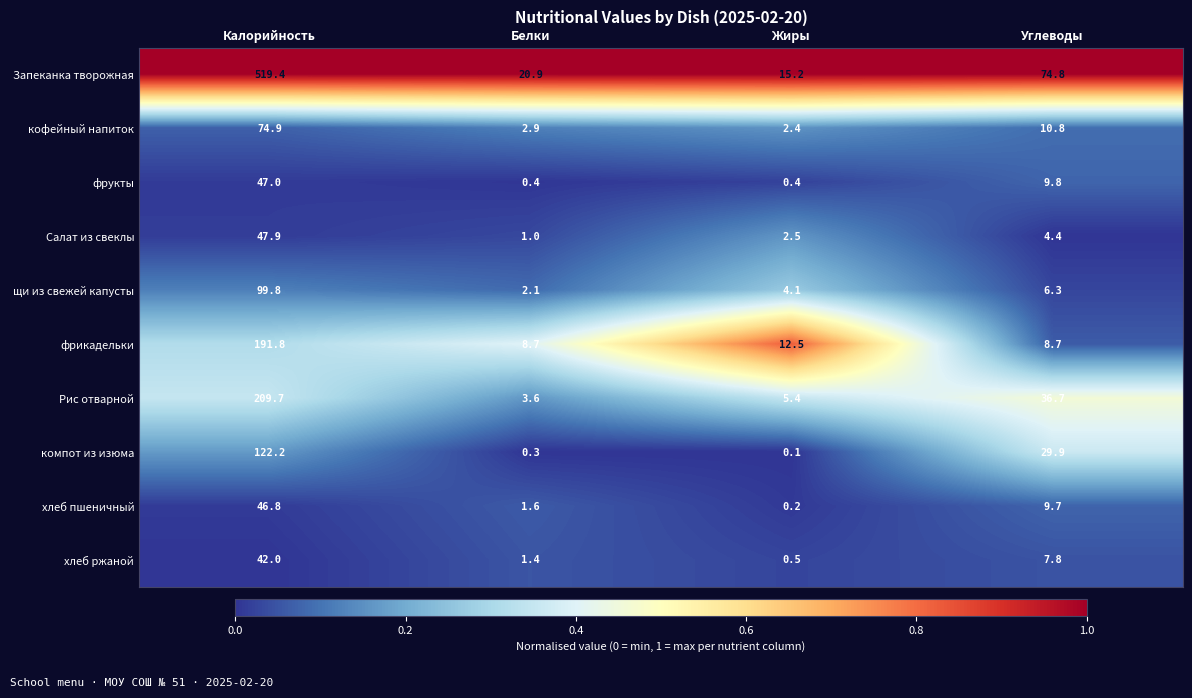

Which label corresponds to the largest value in the chart?

Калорийность